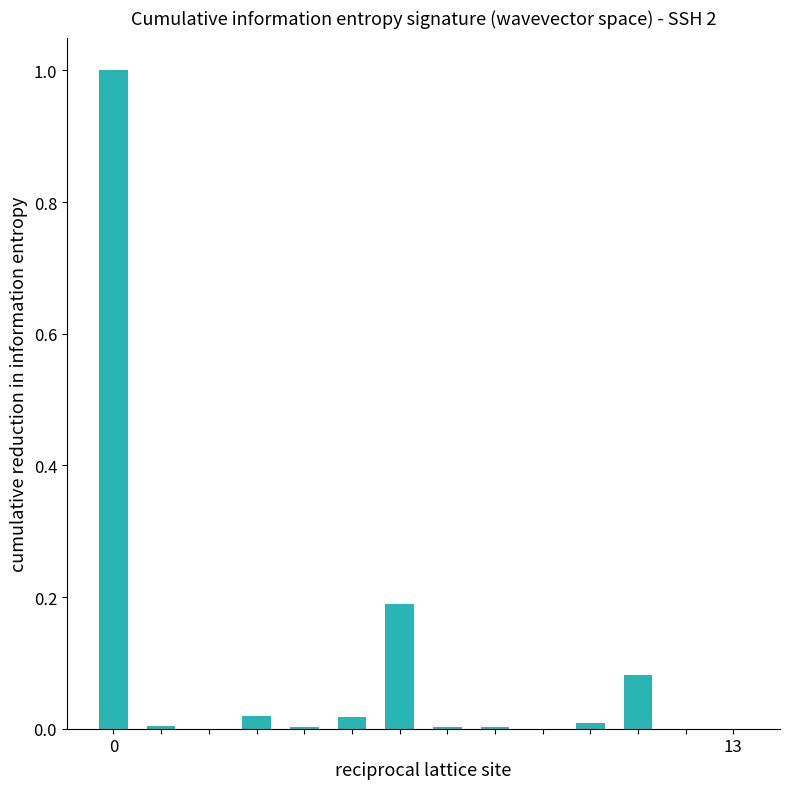

What is the maximum value shown in the chart?

1.0